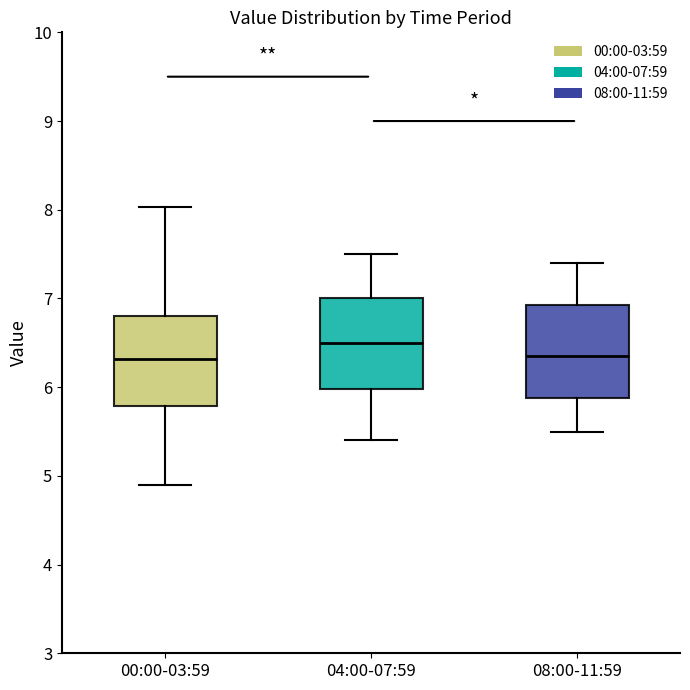

Reading left to right, transcribe this box plot: for each box, give where its median line is, the range the box spans, and where its two whiskers end, as read against the y-axis. The values are not printed on the chart, so give them approximately, as read against the axis.

00:00-03:59: median 6.3, box 5.8 to 6.8, whiskers 4.9 to 8.0
04:00-07:59: median 6.5, box 6.0 to 7.0, whiskers 5.4 to 7.5
08:00-11:59: median 6.4, box 5.9 to 6.9, whiskers 5.5 to 7.4